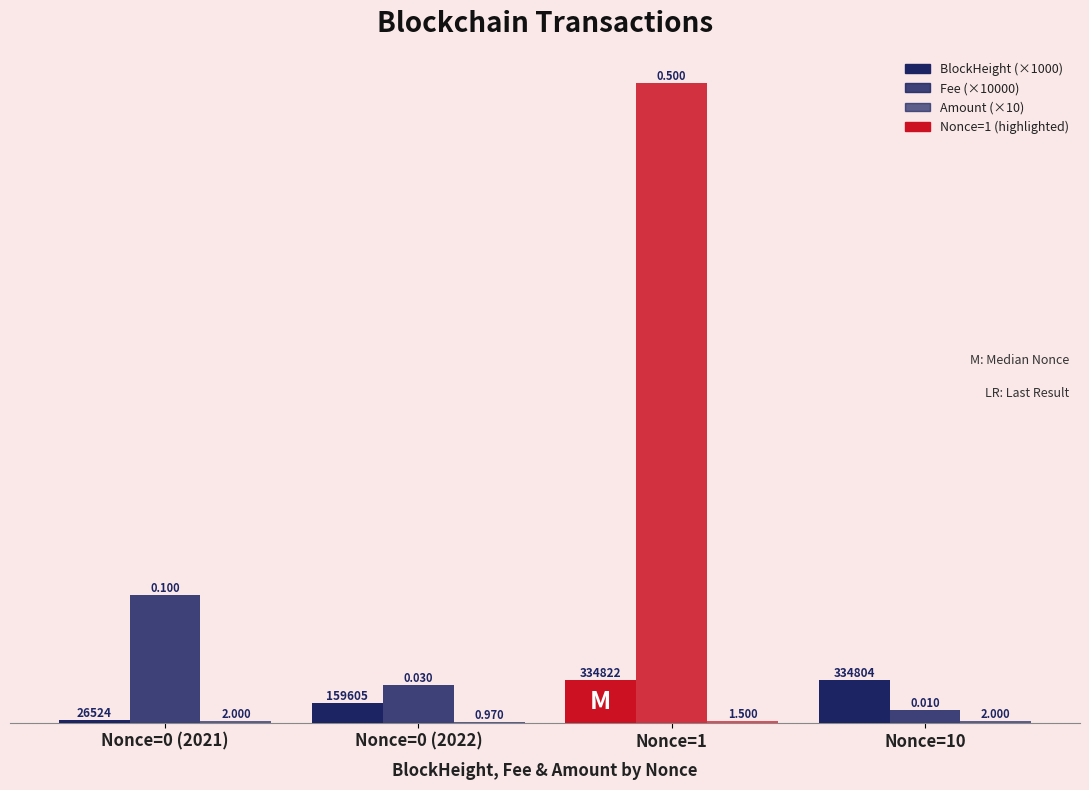

True or false: Amount (×10) has a value of 27.6 at Nonce=0 (2021).

False